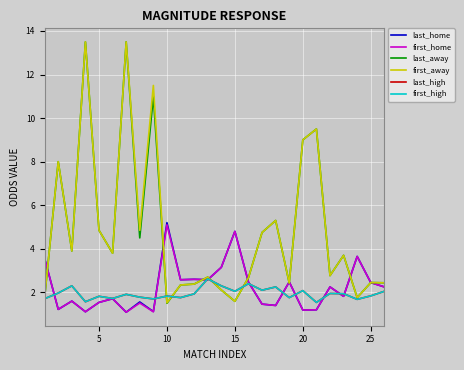

Does the chart display data point markers on the line(s)?

No